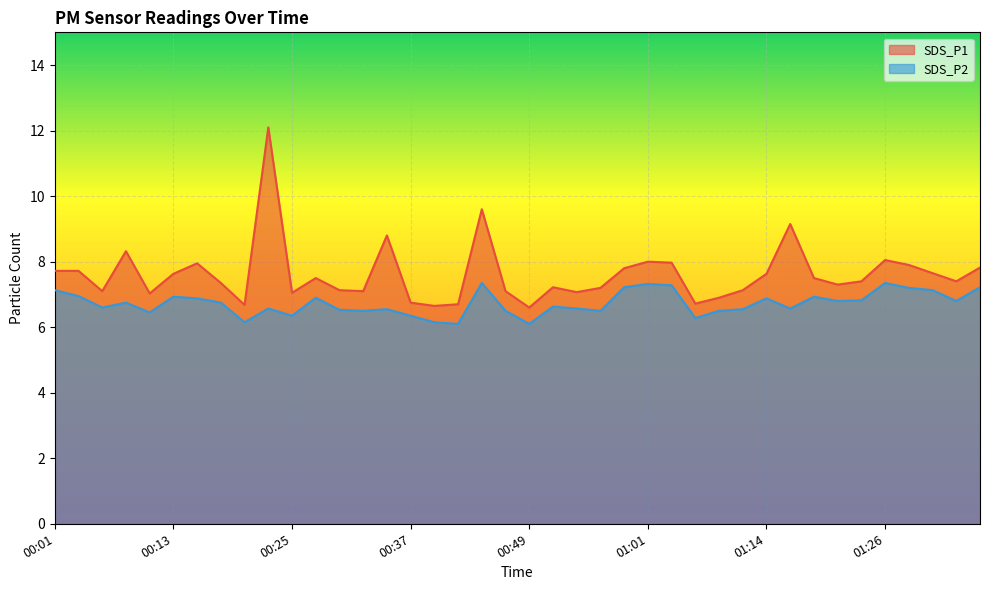

Reading right to left, transcribe all the data shown in this chart.

SDS_P1: 7.8	7.4	7.7	7.9	8.1	7.4	7.3	7.5	9.2	7.6	7.1	6.9	6.7	8.0	8.0	7.8	7.2	7.1	7.2	6.6	7.1	9.6	6.7	6.7	6.8	8.8	7.1	7.1	7.5	7.0	12.1	6.7	7.3	8.0	7.6	7.0	8.3	7.1	7.7	7.7
SDS_P2: 7.2	6.8	7.1	7.2	7.3	6.8	6.8	6.9	6.6	6.9	6.5	6.5	6.3	7.3	7.3	7.2	6.5	6.6	6.6	6.1	6.5	7.3	6.1	6.2	6.3	6.5	6.5	6.5	6.9	6.3	6.6	6.2	6.8	6.9	6.9	6.5	6.8	6.6	7.0	7.1